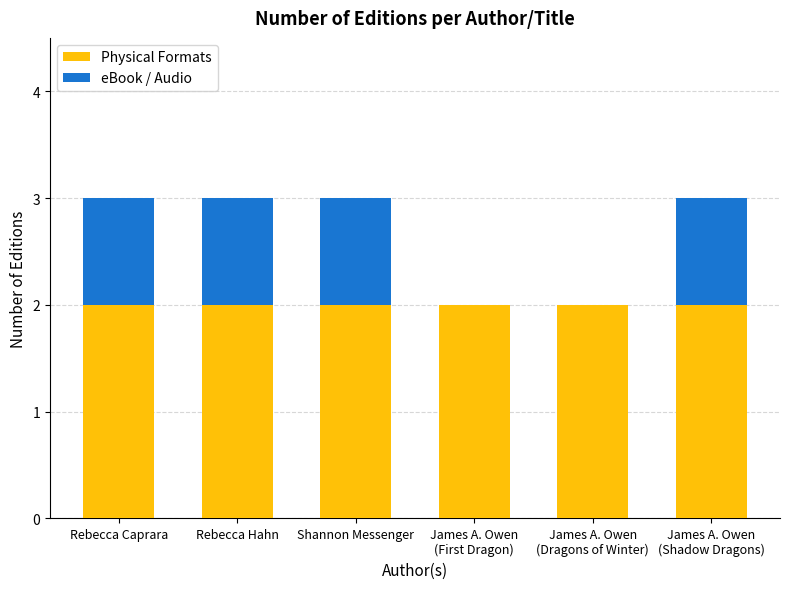

What is the difference between the maximum and minimum values in the eBook / Audio series?

1